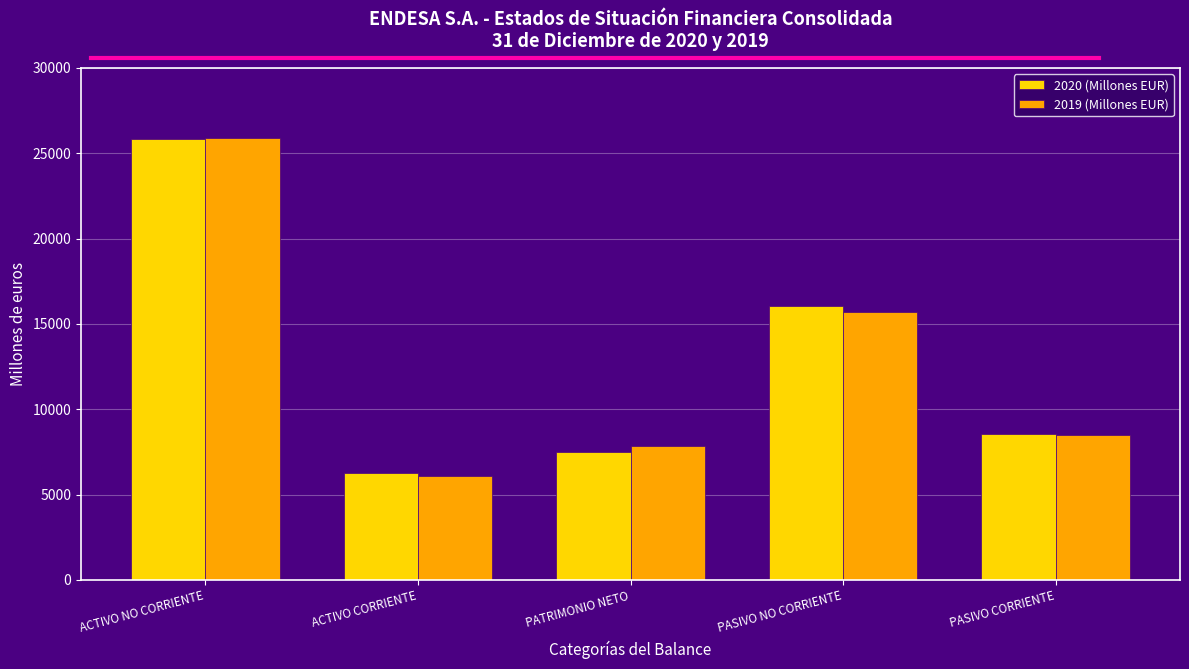

Is the value of 2019 (Millones EUR) at PASIVO CORRIENTE greater than the value of 2020 (Millones EUR) at PATRIMONIO NETO?

Yes